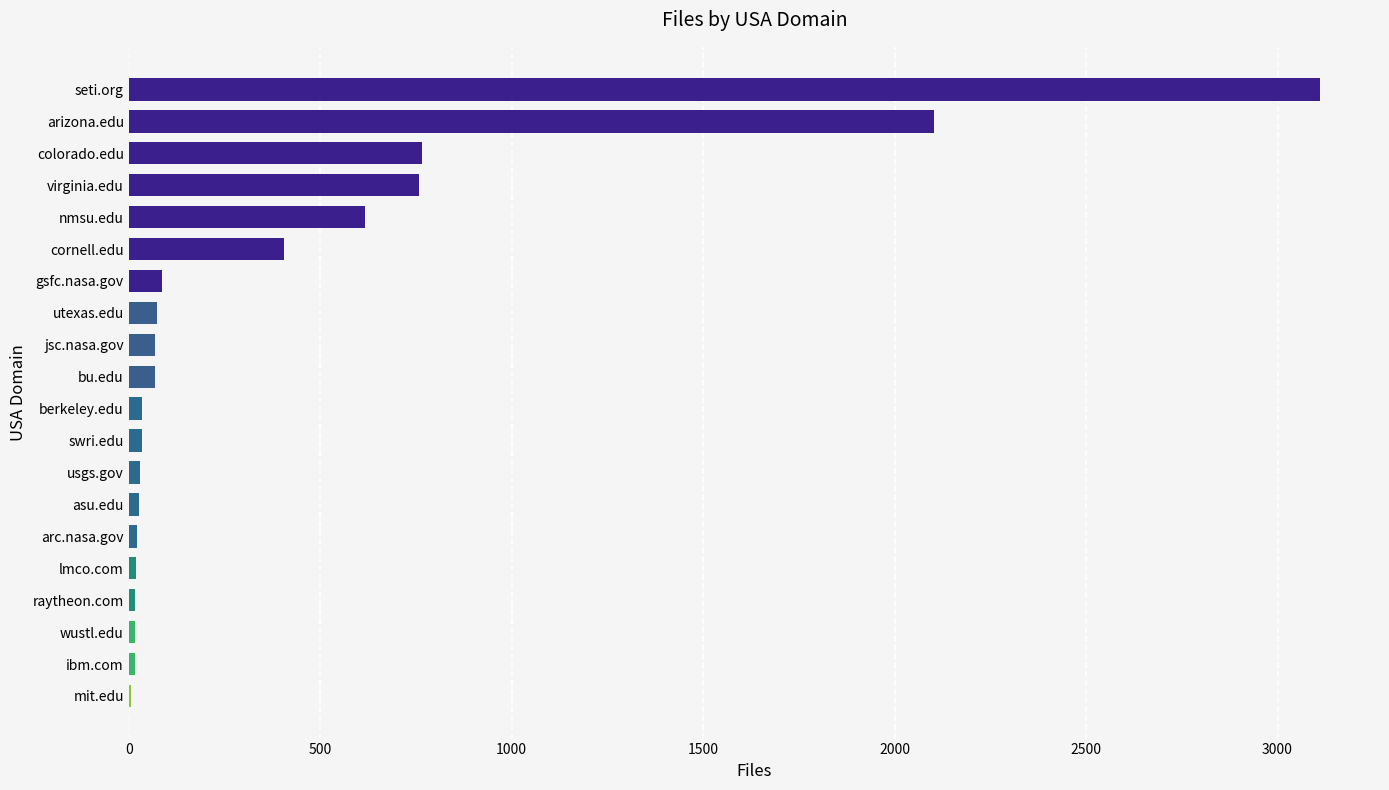

Between gsfc.nasa.gov and nmsu.edu, which is larger?

nmsu.edu